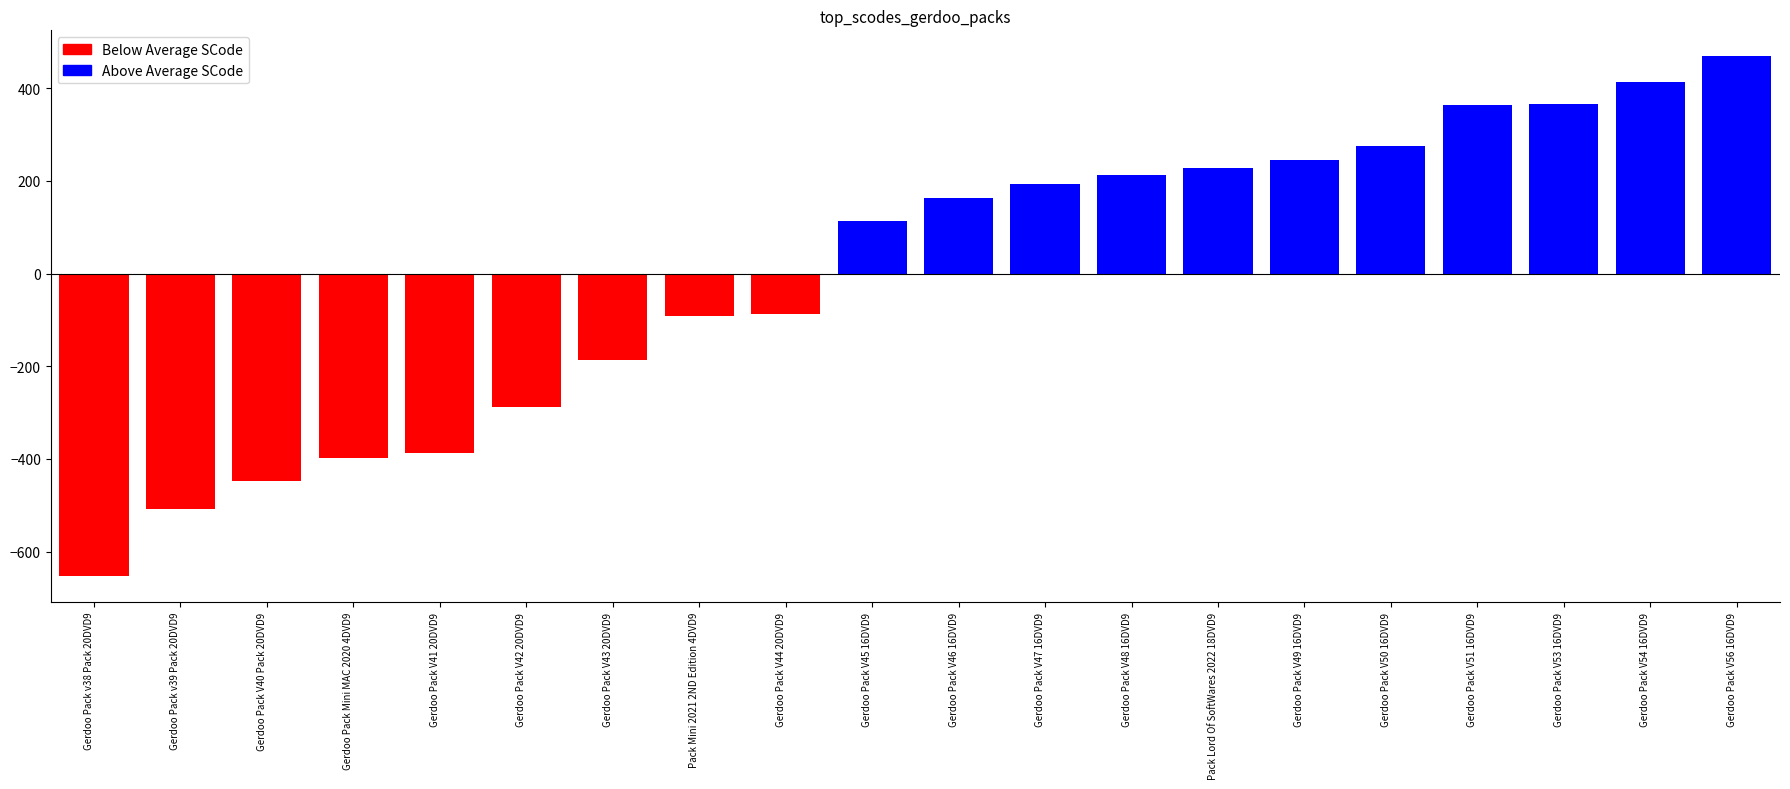

What is the value of the 15th bar from the left?

245